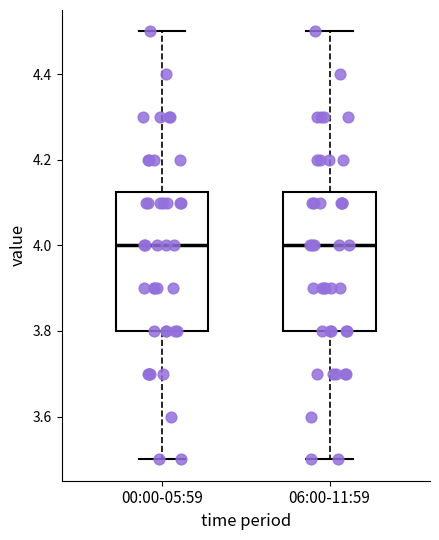

Where does the lower whisker of the box for 06:00-11:59 end on the y-axis? The values are not printed on the chart, so give them approximately, as read against the axis.

3.50